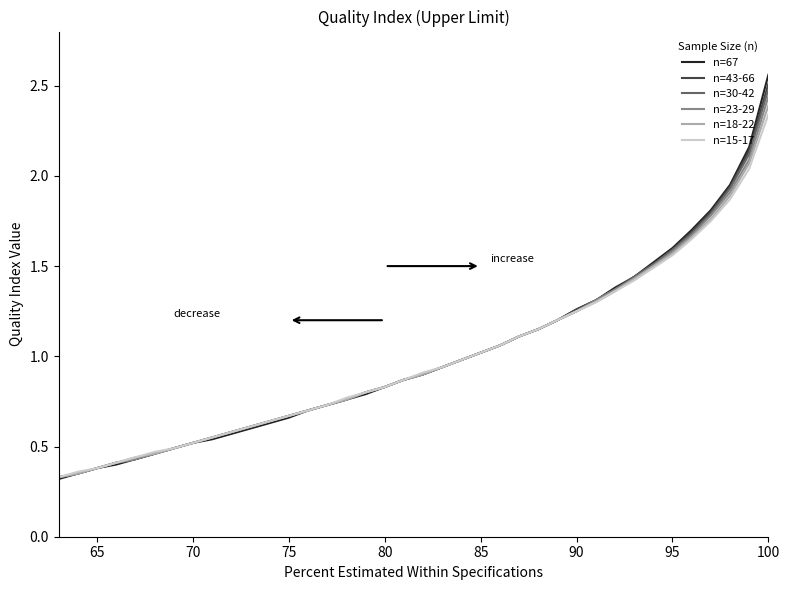

What are all the series names shown in the legend?

n=67, n=43-66, n=30-42, n=23-29, n=18-22, n=15-17